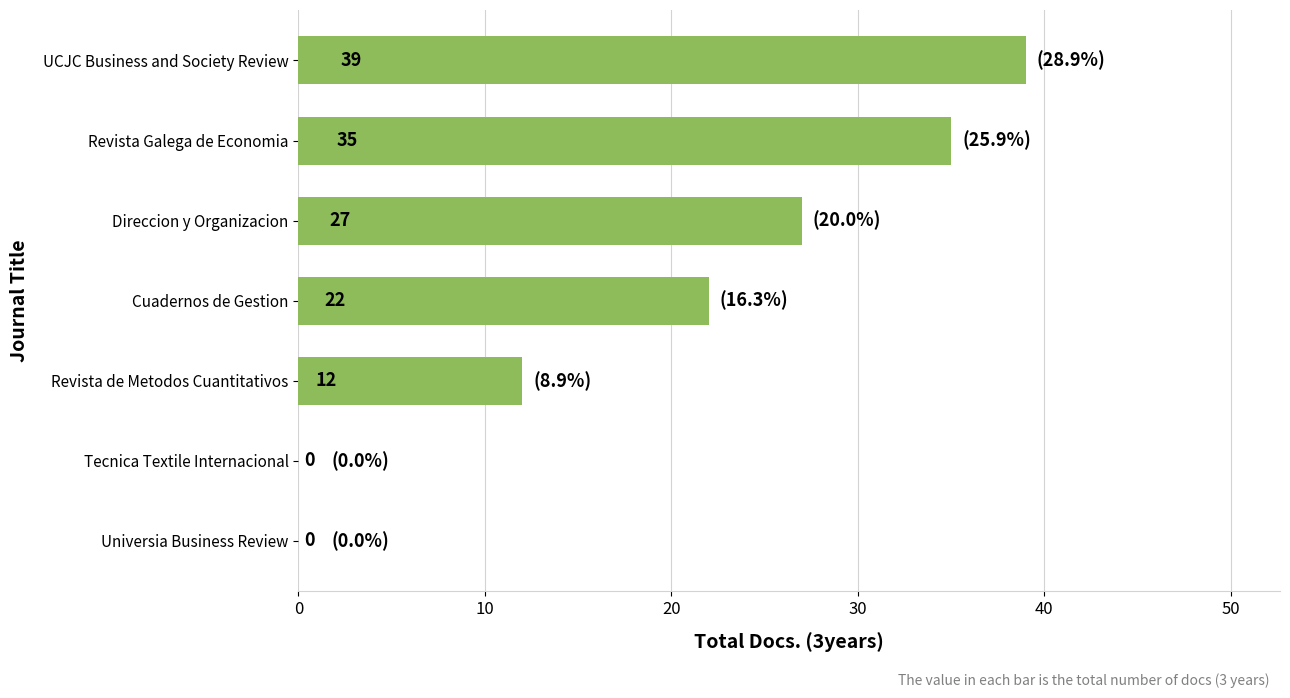

How many series are shown in this chart?

1